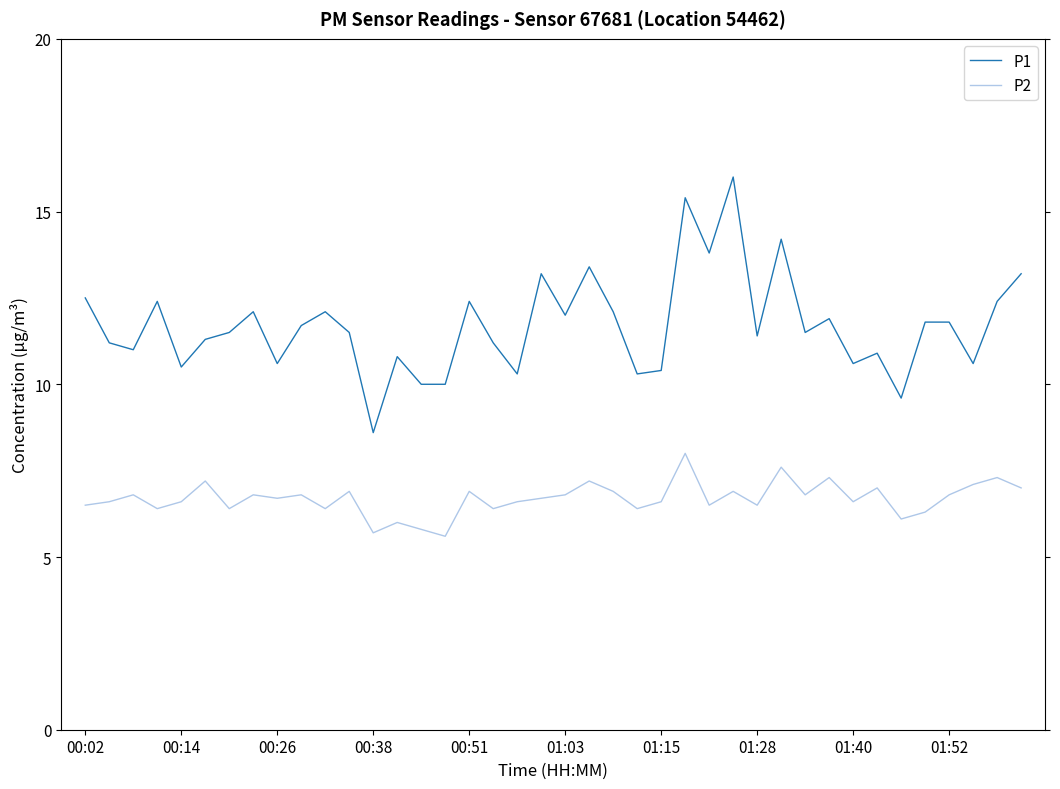

Reading left to right, transcribe all the data shown in this chart.

P1: 12.5	11.2	11.0	12.4	10.5	11.3	11.5	12.1	10.6	11.7	12.1	11.5	8.6	10.8	10.0	10.0	12.4	11.2	10.3	13.2	12.0	13.4	12.1	10.3	10.4	15.4	13.8	16.0	11.4	14.2	11.5	11.9	10.6	10.9	9.6	11.8	11.8	10.6	12.4	13.2
P2: 6.5	6.6	6.8	6.4	6.6	7.2	6.4	6.8	6.7	6.8	6.4	6.9	5.7	6.0	5.8	5.6	6.9	6.4	6.6	6.7	6.8	7.2	6.9	6.4	6.6	8.0	6.5	6.9	6.5	7.6	6.8	7.3	6.6	7.0	6.1	6.3	6.8	7.1	7.3	7.0